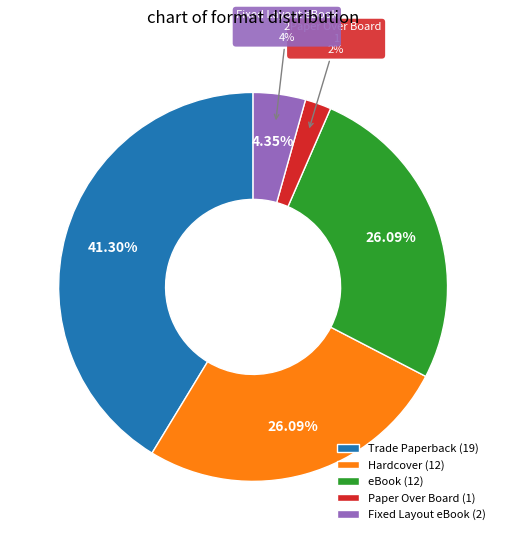

Rank the categories by value from lowest to highest.

Paper Over Board, Fixed Layout eBook, Hardcover, eBook, Trade Paperback